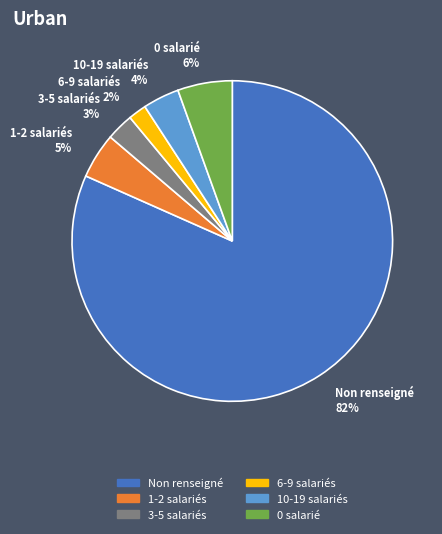

Which category accounts for the majority?

Non renseigné